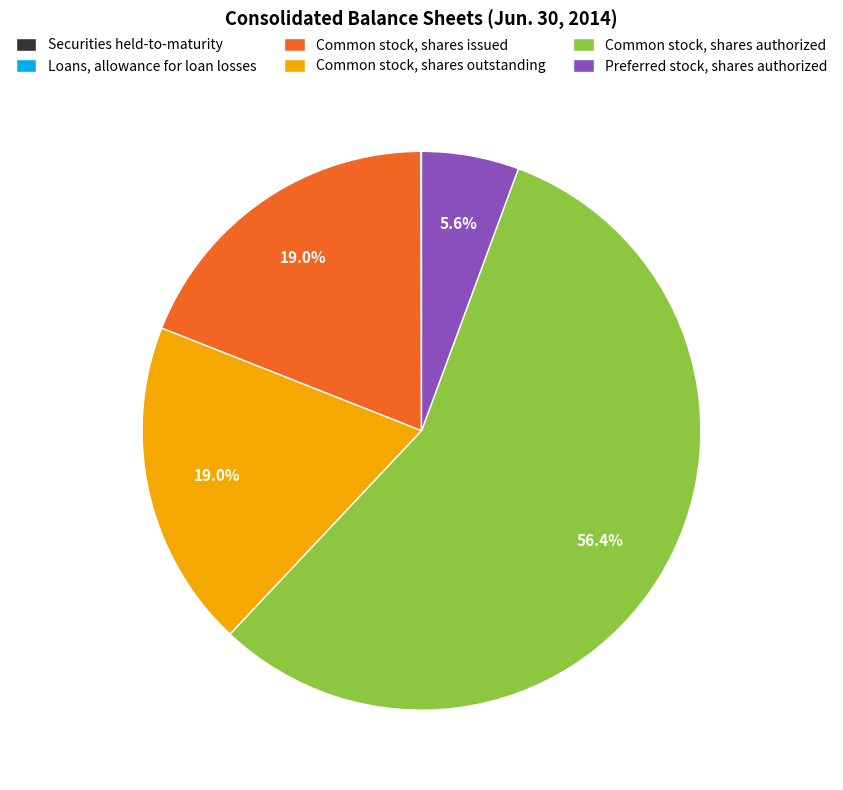

Do Common stock, shares issued and Preferred stock, shares authorized together represent more than half of the pie?

No